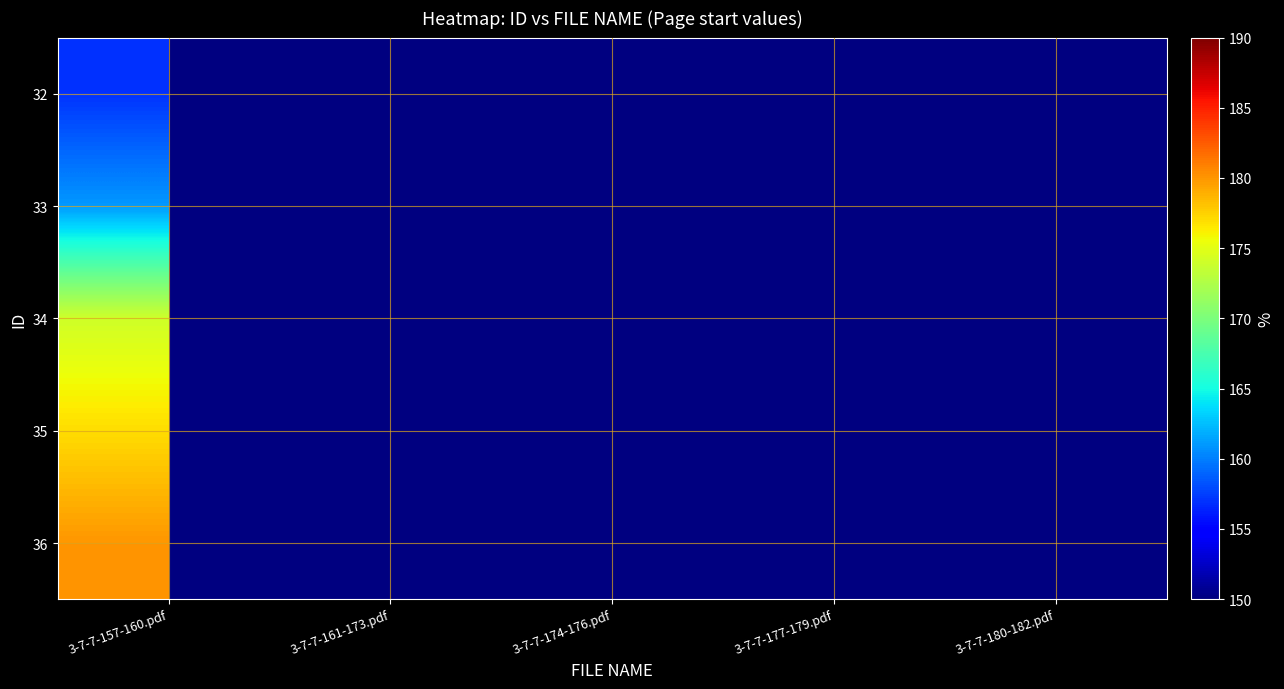

At 3-7-7-177-179.pdf, list the series in order from smallest to largest.

32, 33, 34, 35, 36